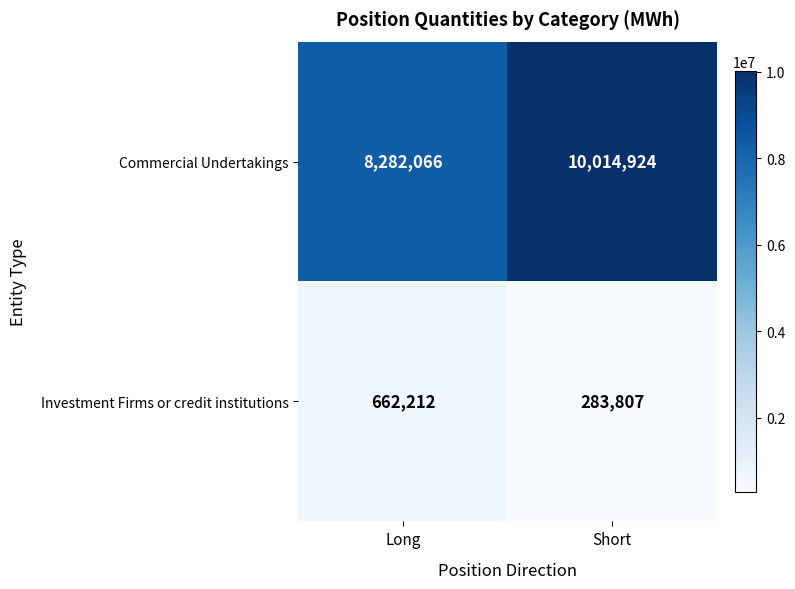

What is the difference between the Commercial Undertakings values at Short and Long?

1732858